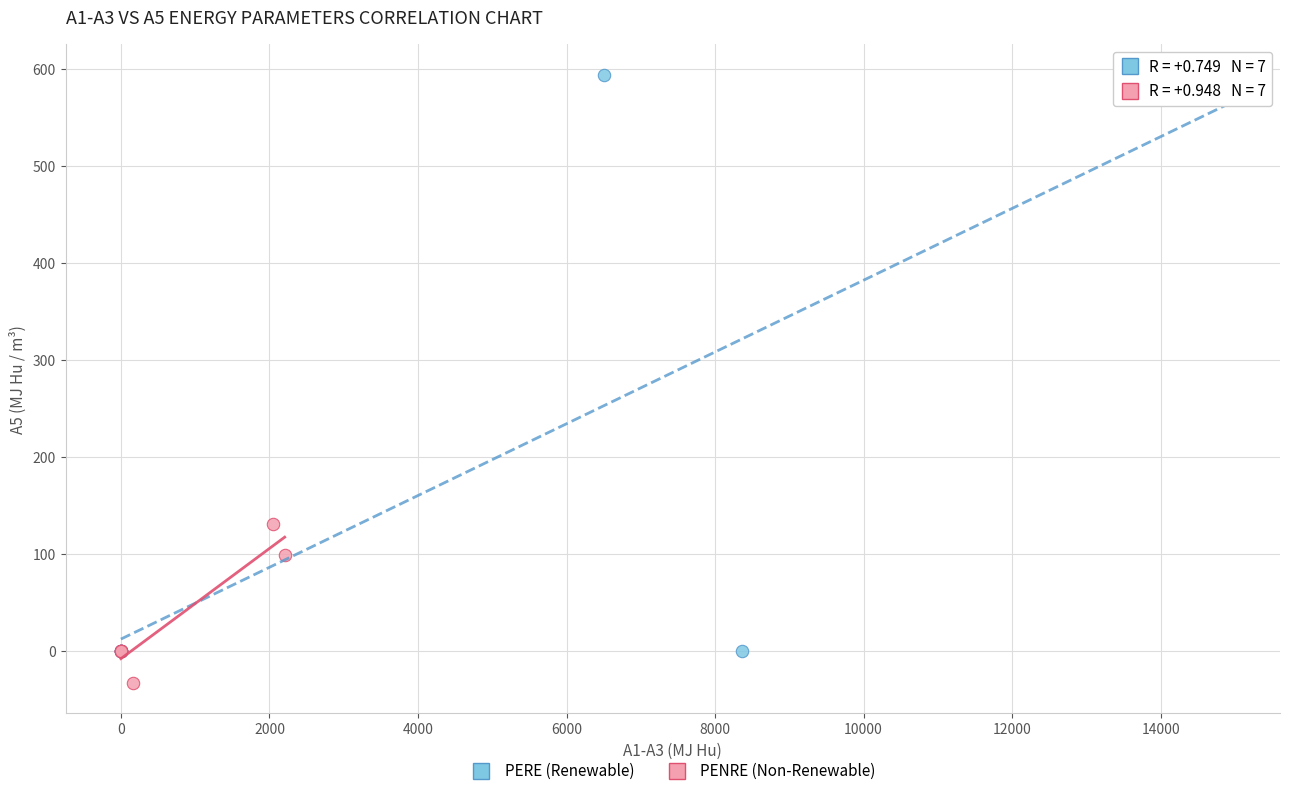

What are all the series names shown in the legend?

PERE (Renewable), PENRE (Non-Renewable)